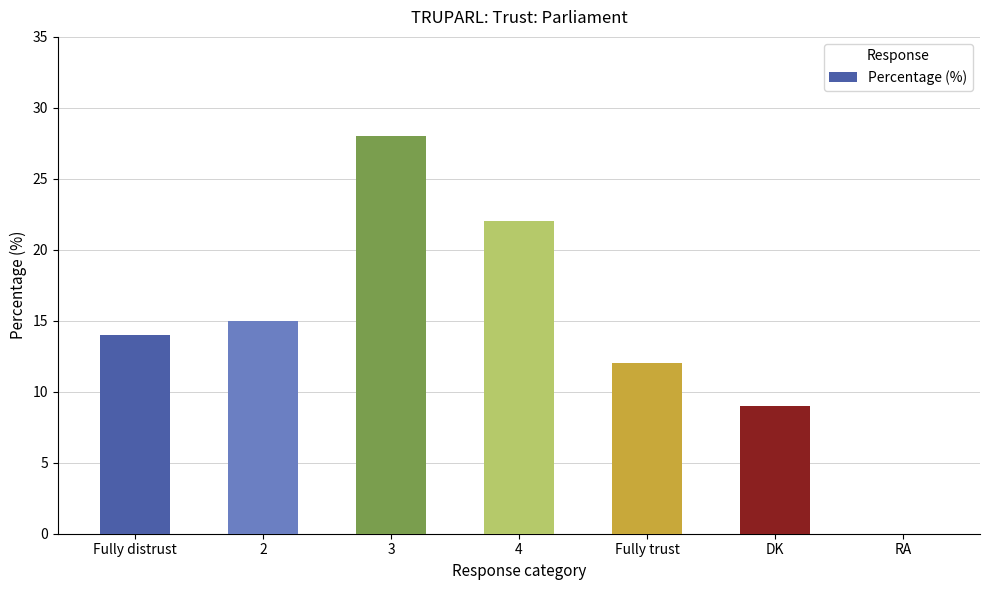

What is the difference between the values at Fully distrust and DK?

5